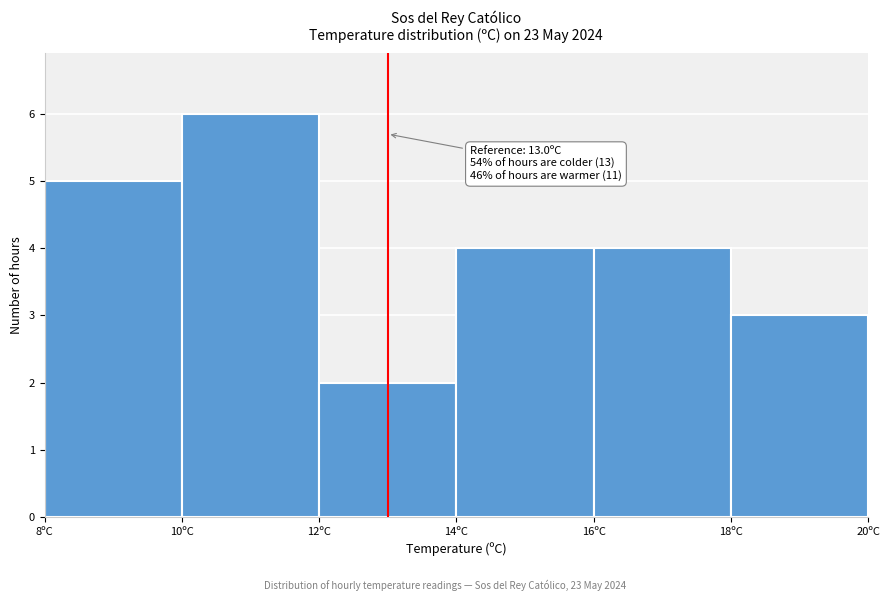

Over which range of the x-axis is the bar tallest?

10 to 12